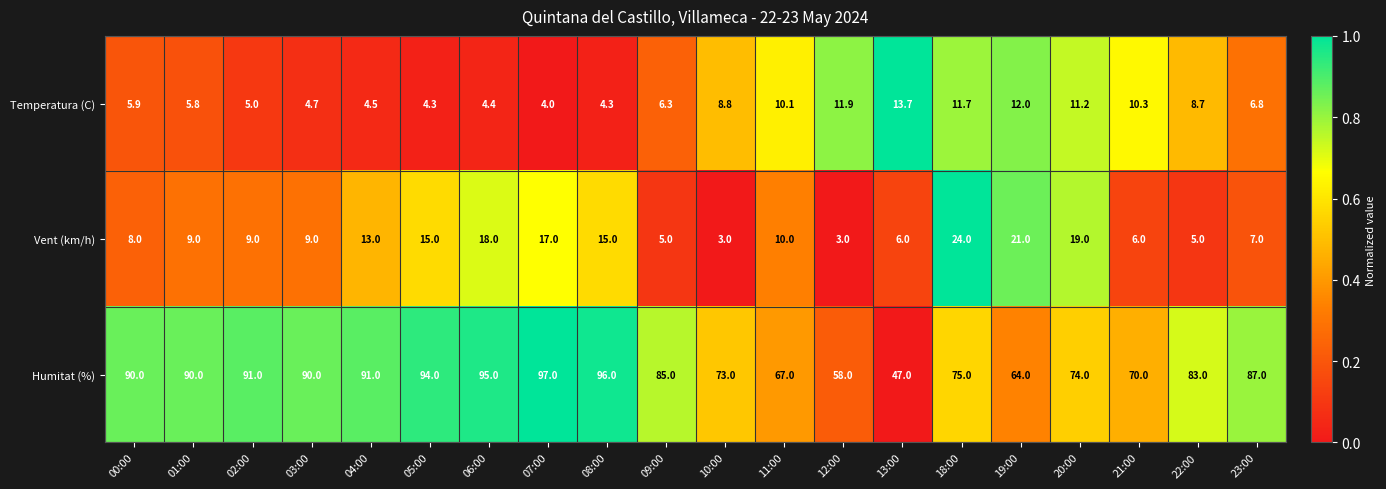

List the series in order of their peak value, lowest first.

Temperatura (C), Vent (km/h), Humitat (%)